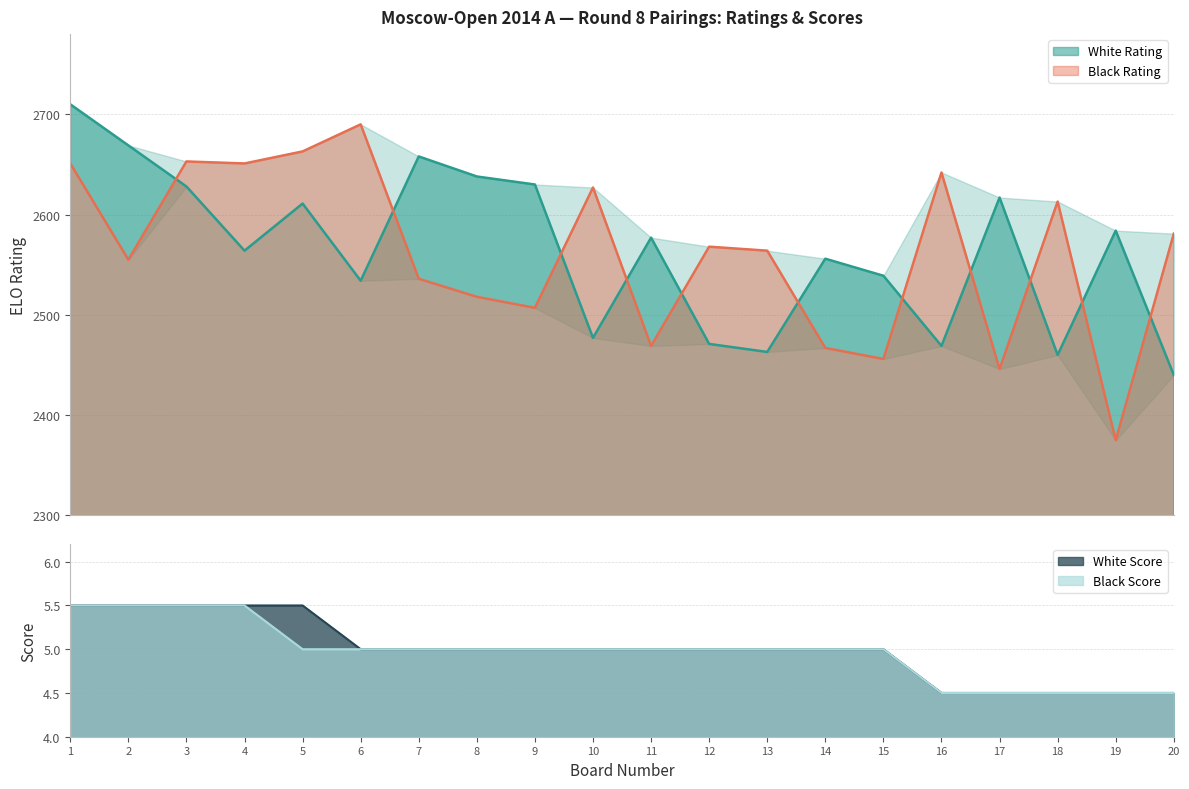

The White Rating series shows 2534.0 at 6. True or false?

True